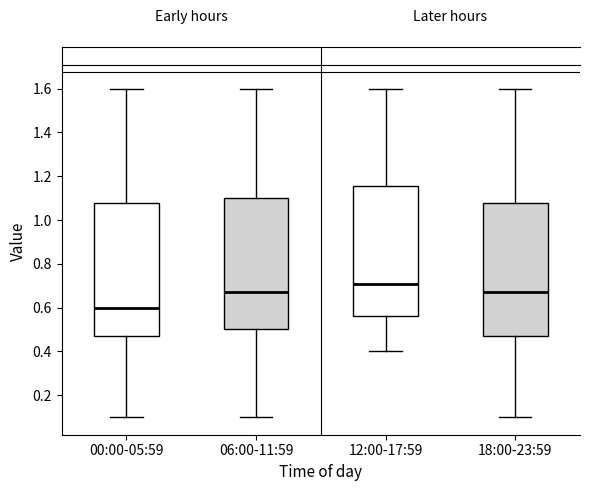

Which box has the lowest median line?

00:00-05:59